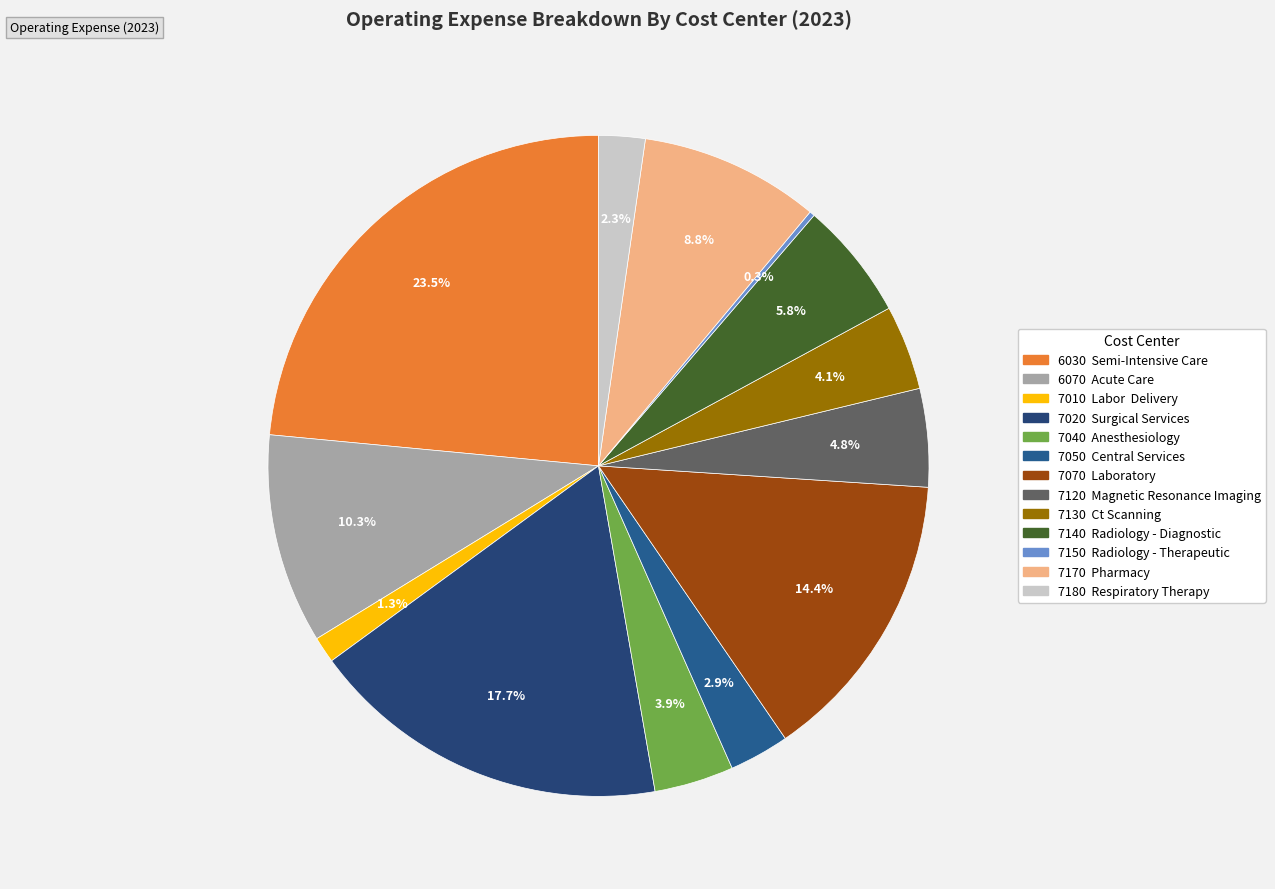

To the nearest percent, what is the average slice percentage?

8%